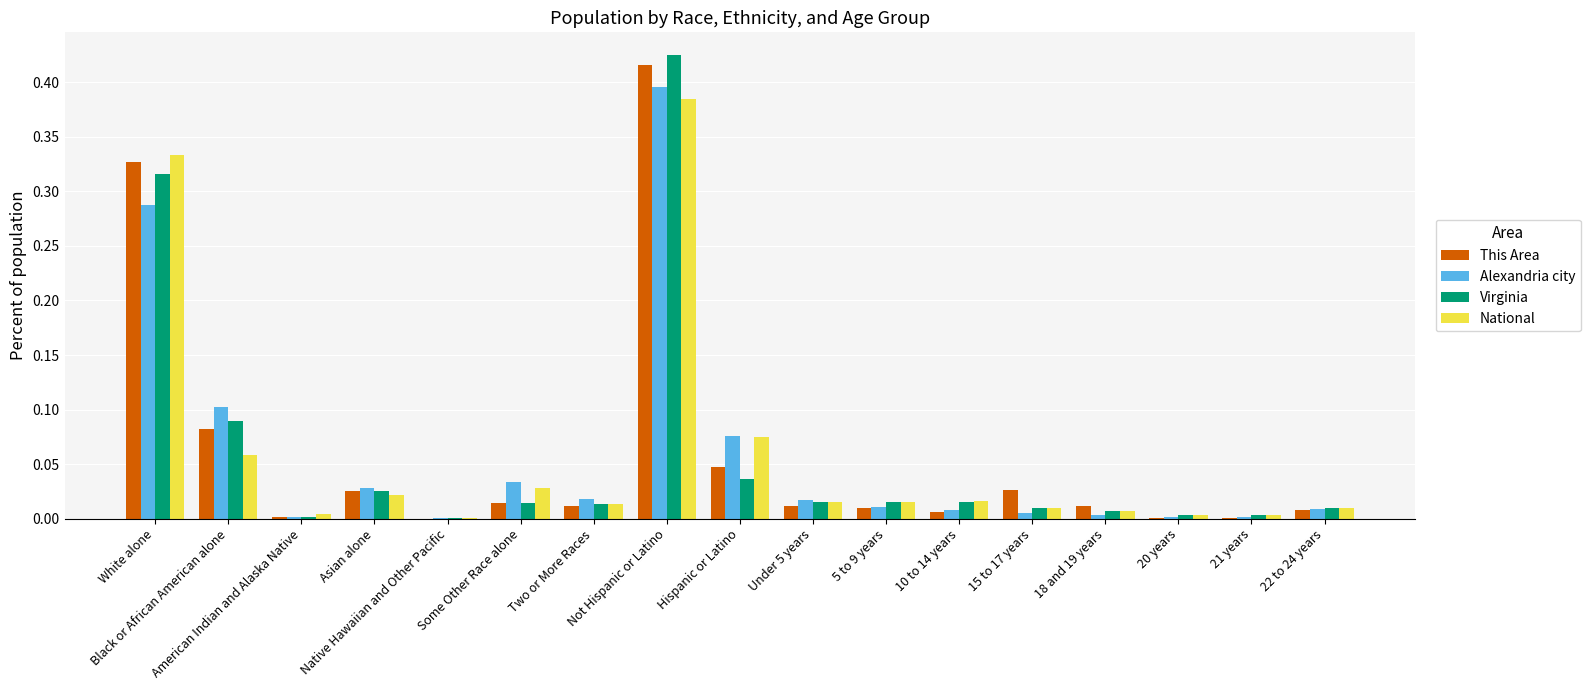

What is the sum of all Alexandria city values?

1.0